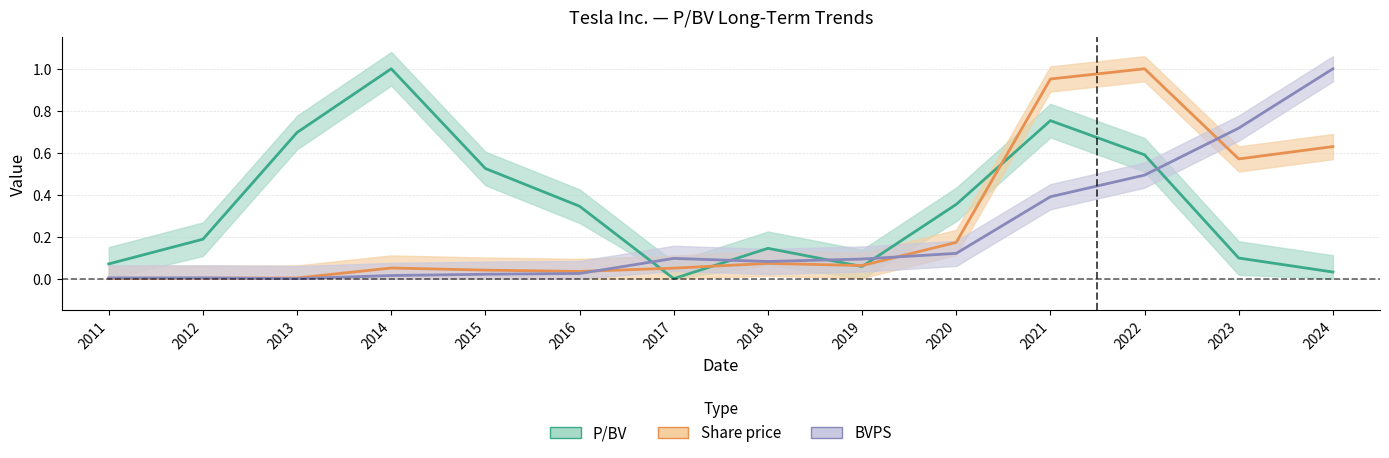

Reading left to right, list all the values displayed in this chart.

P/BV: 0.1	0.2	0.7	1.0	0.5	0.3	0.0	0.1	0.1	0.4	0.8	0.6	0.1	0.0
Share price: 0.0	0.0	0.0	0.1	0.0	0.0	0.1	0.1	0.1	0.2	1.0	1.0	0.6	0.6
BVPS: 0.0	0.0	0.0	0.0	0.0	0.0	0.1	0.1	0.1	0.1	0.4	0.5	0.7	1.0